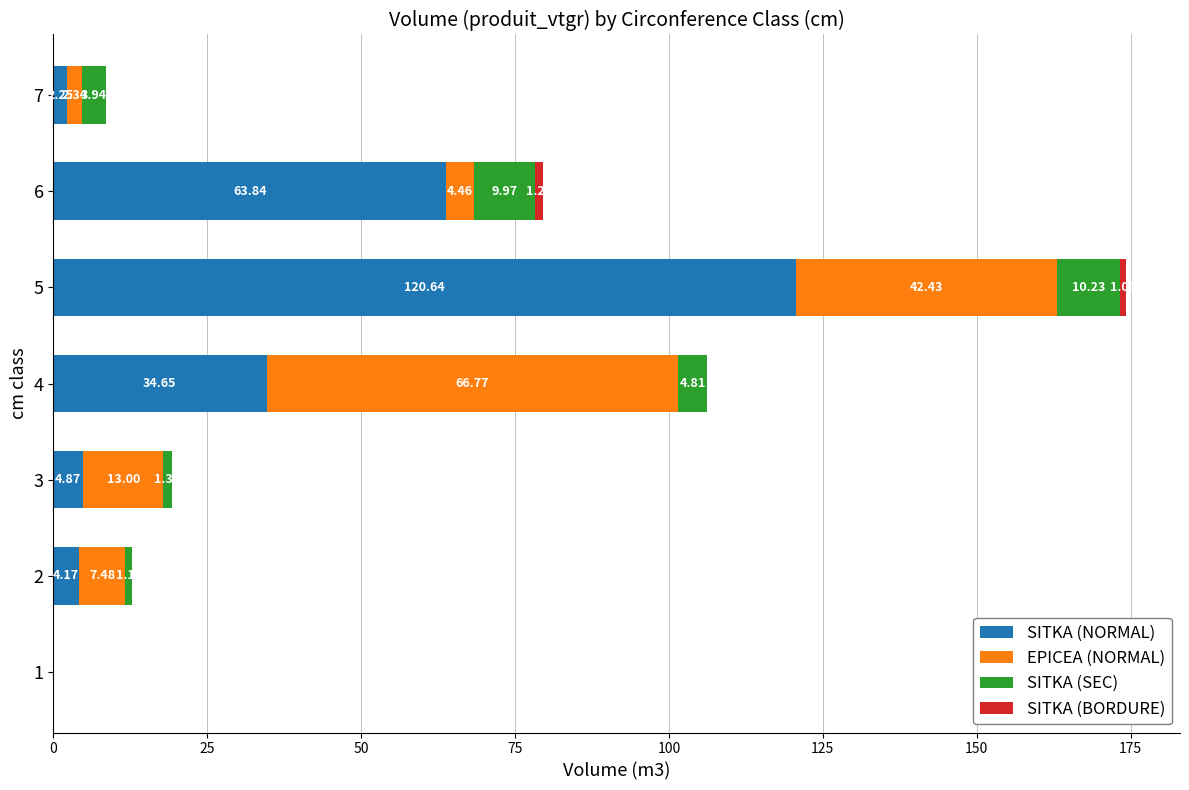

At which category is the sum across all series the highest?

5